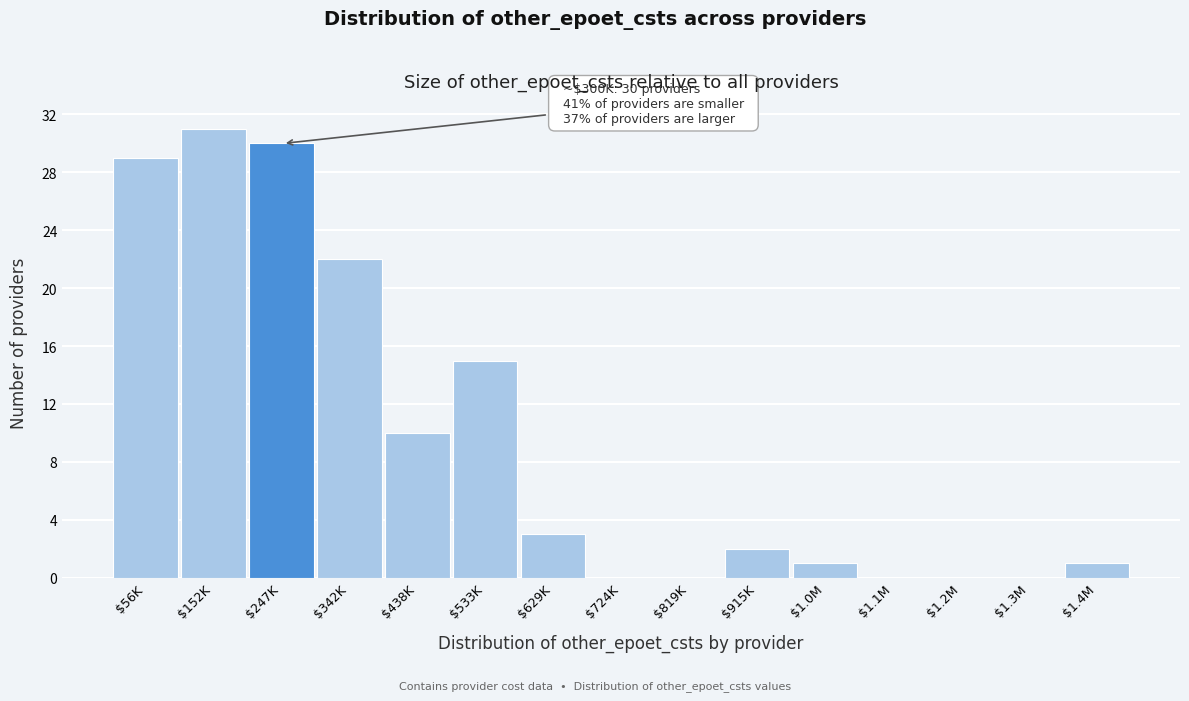

The chart shows a value of 2 at $915K. True or false?

True